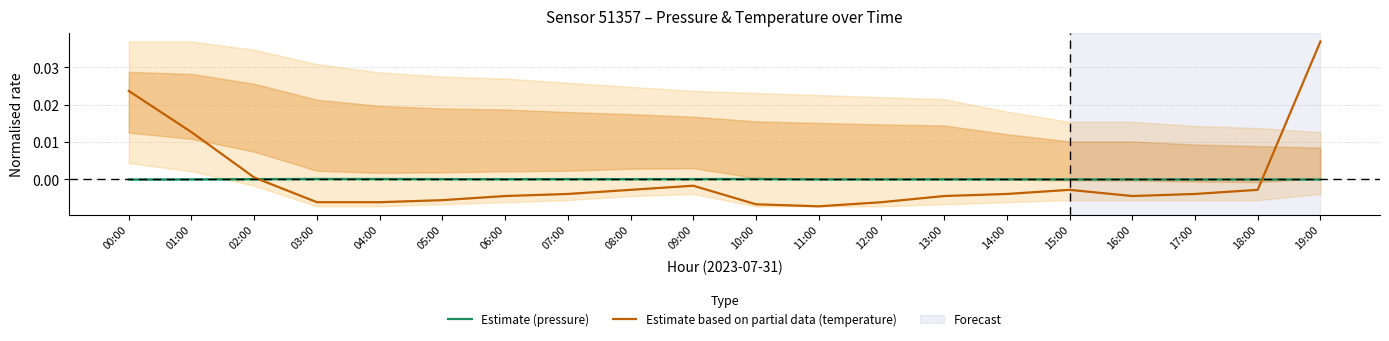

Does the chart have visible grid lines?

Yes